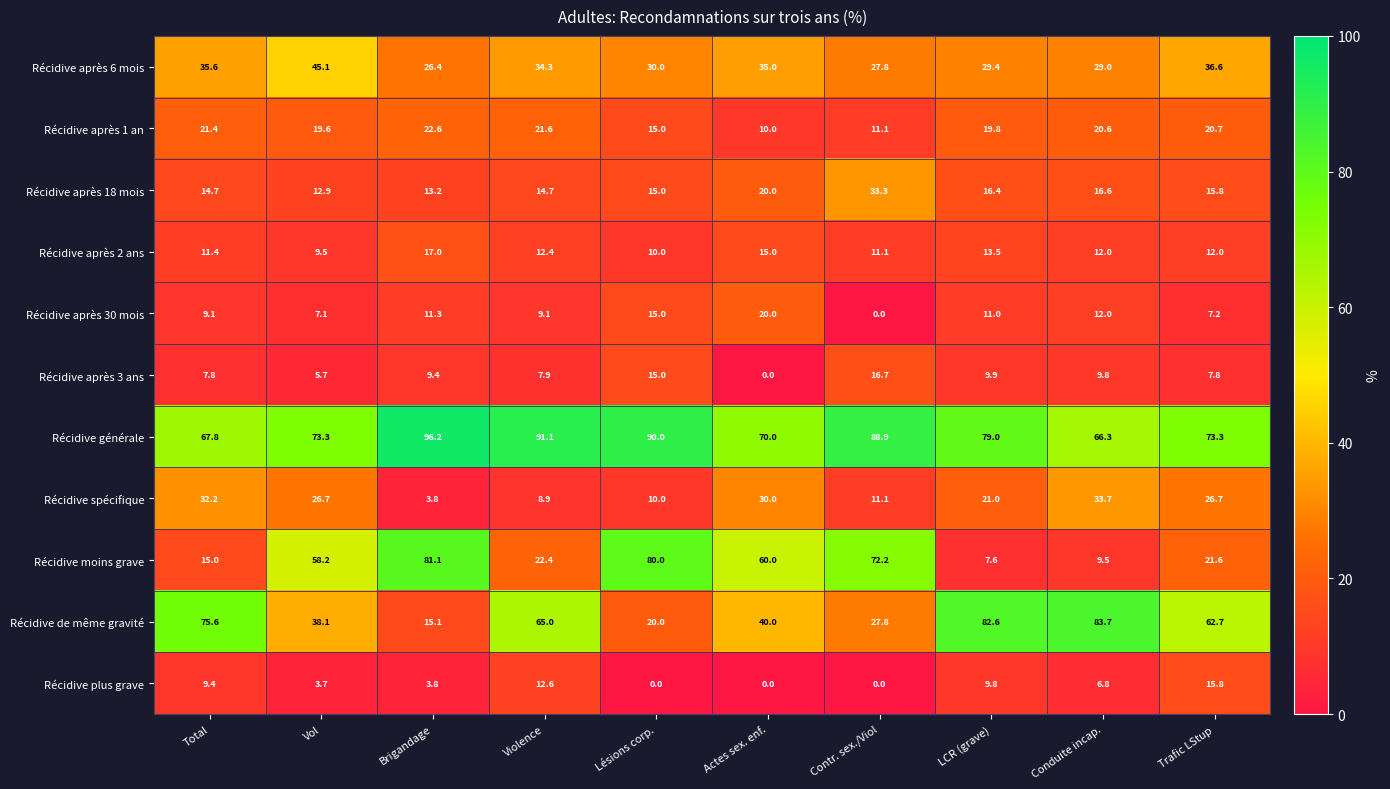

Which series changed the most between Brigandage and Lésions corp.?

Récidive après 1 an